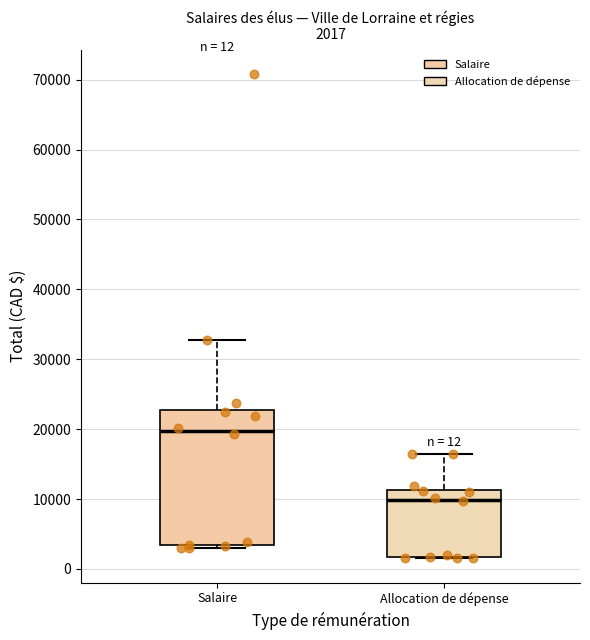

Which box is the tallest, from its lower edge to its upper edge?

Salaire